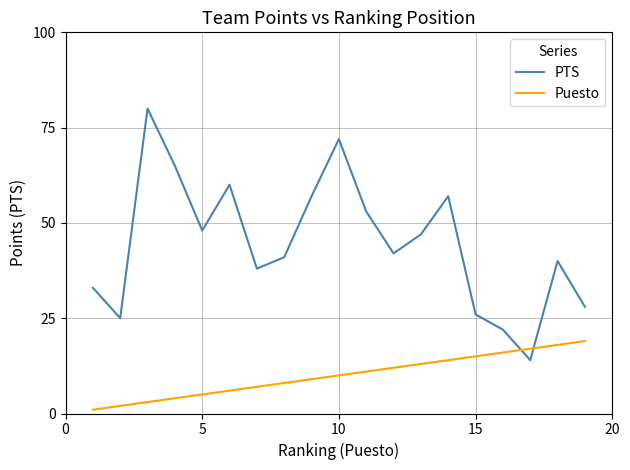

What is the greatest value displayed?

80